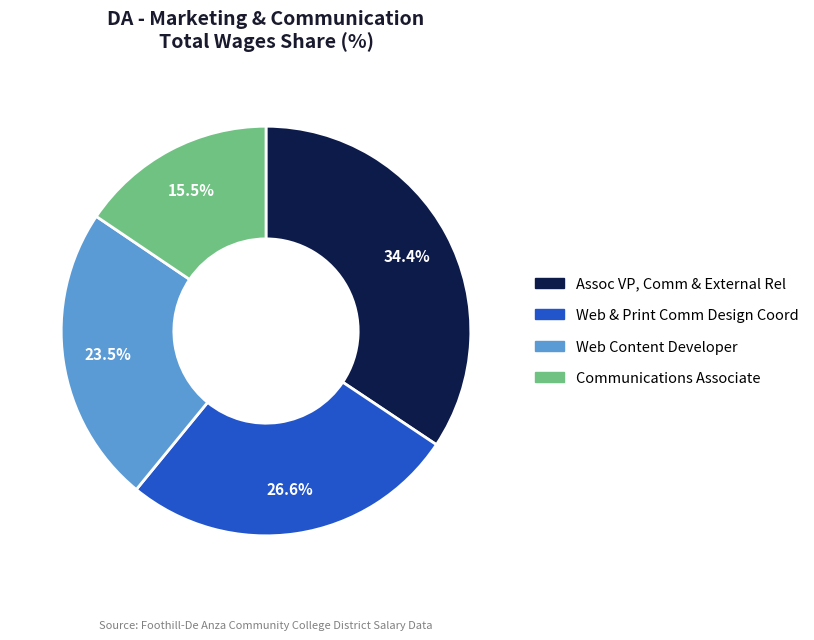

To the nearest percent, what is the difference between the largest and smallest slice percentages?

19%